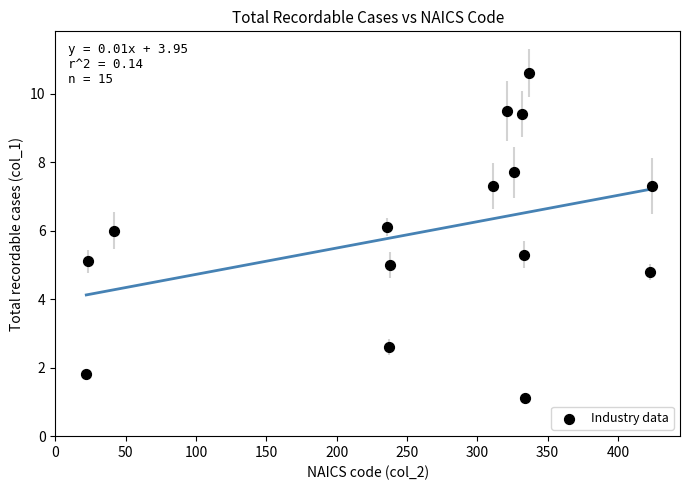

What is the range of Y values (max minus min)?

9.5